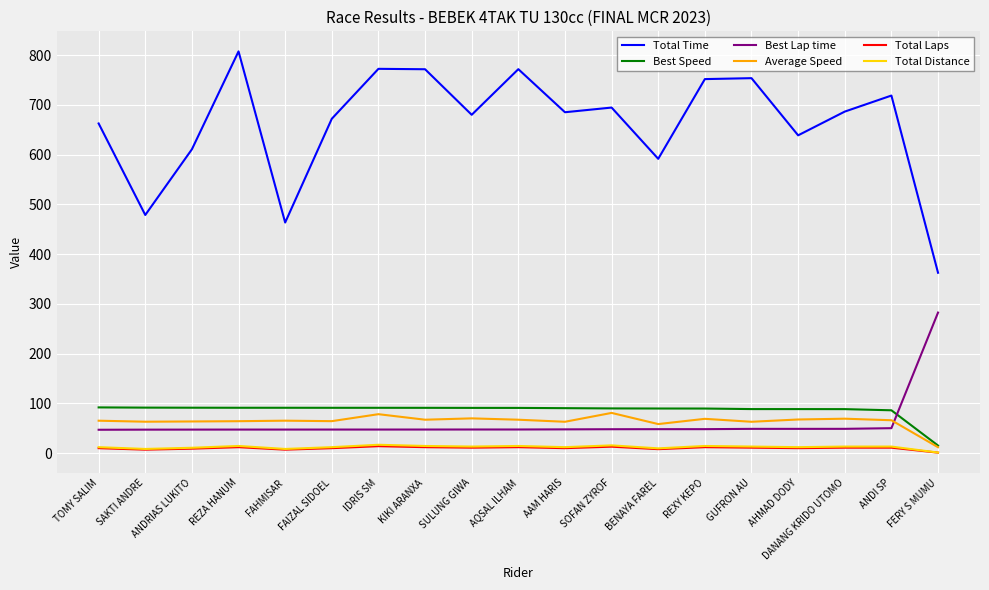

What is the greatest value displayed?

807.5